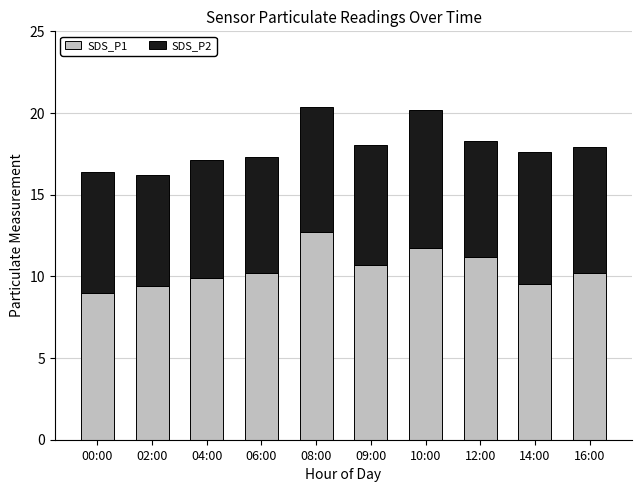

Count the number of data series in this chart.

2